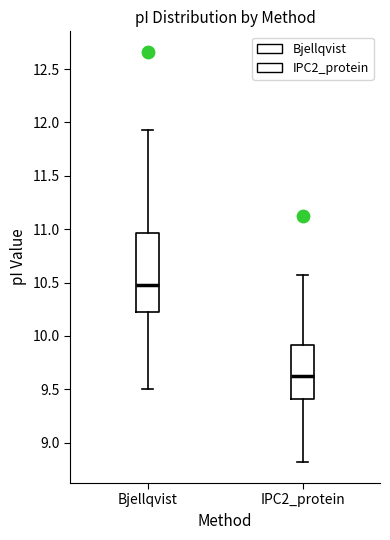

Where is the upper edge of the box for IPC2_protein on the y-axis? The values are not printed on the chart, so give them approximately, as read against the axis.

9.90